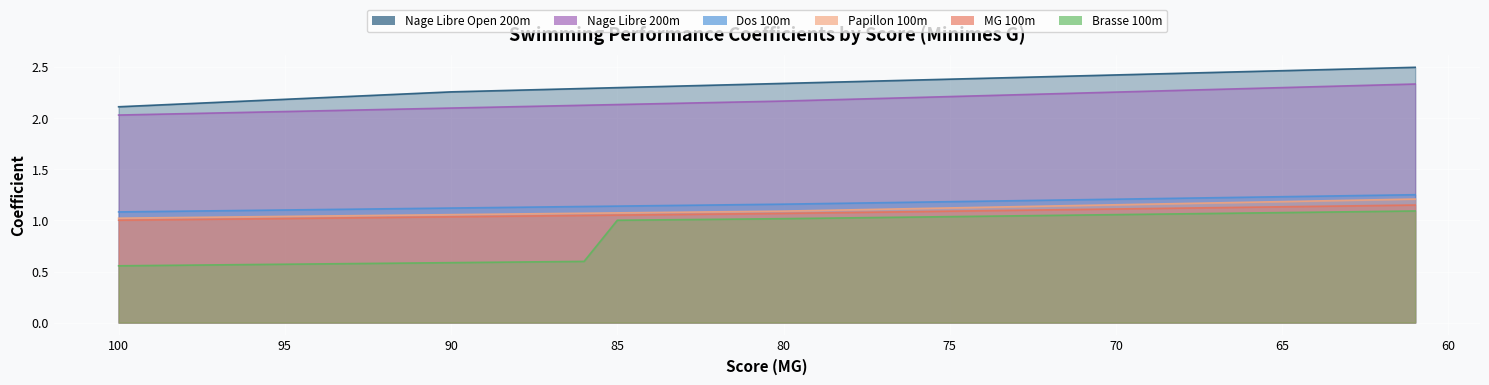

What is the sum of the Nage Libre Open 200m values at 69 and 99?

4.6